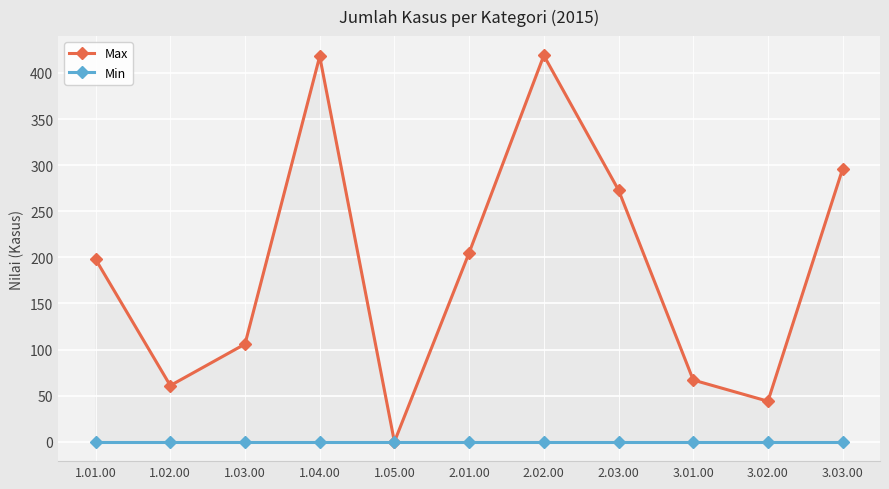

Reading left to right, list all the values displayed in this chart.

Max: 1.01.00=198	1.02.00=61	1.03.00=106	1.04.00=418	1.05.00=0	2.01.00=205	2.02.00=419	2.03.00=273	3.01.00=67	3.02.00=44	3.03.00=296
Min: 1.01.00=0	1.02.00=0	1.03.00=0	1.04.00=0	1.05.00=0	2.01.00=0	2.02.00=0	2.03.00=0	3.01.00=0	3.02.00=0	3.03.00=0